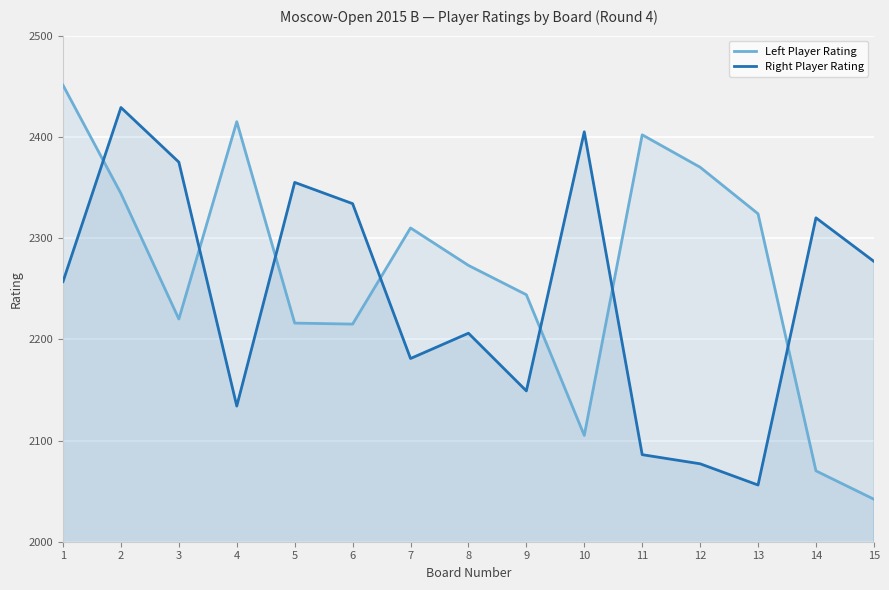

What is the greatest value displayed?

2451